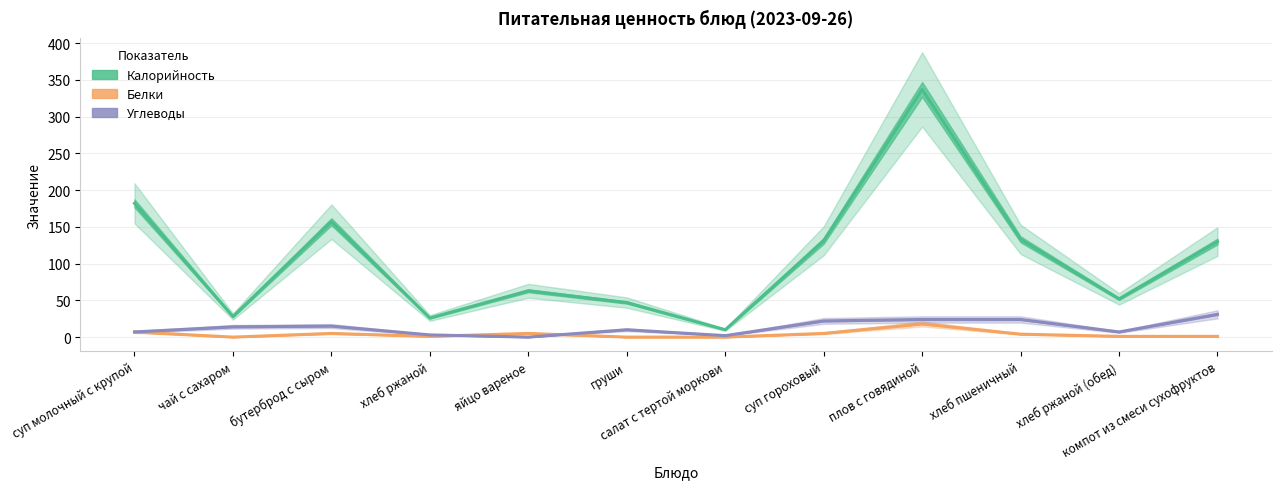

Between хлеб ржаной (обед) and груши, which is larger?

хлеб ржаной (обед)